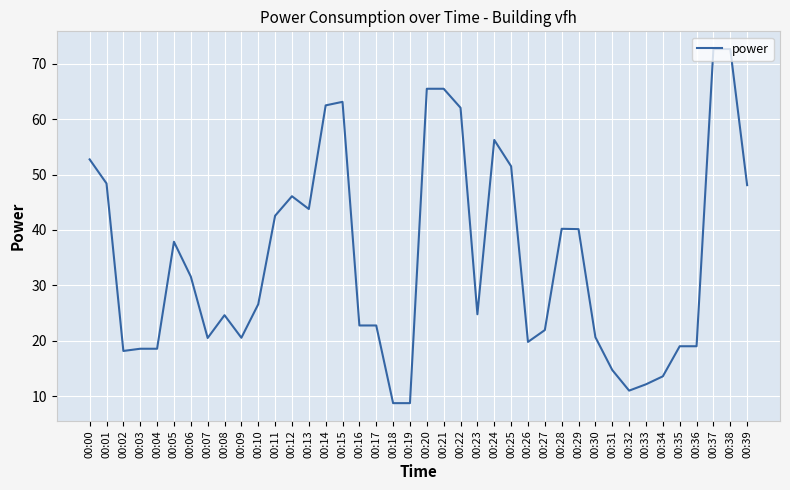

What is the difference between the maximum and second lowest values?

63.9